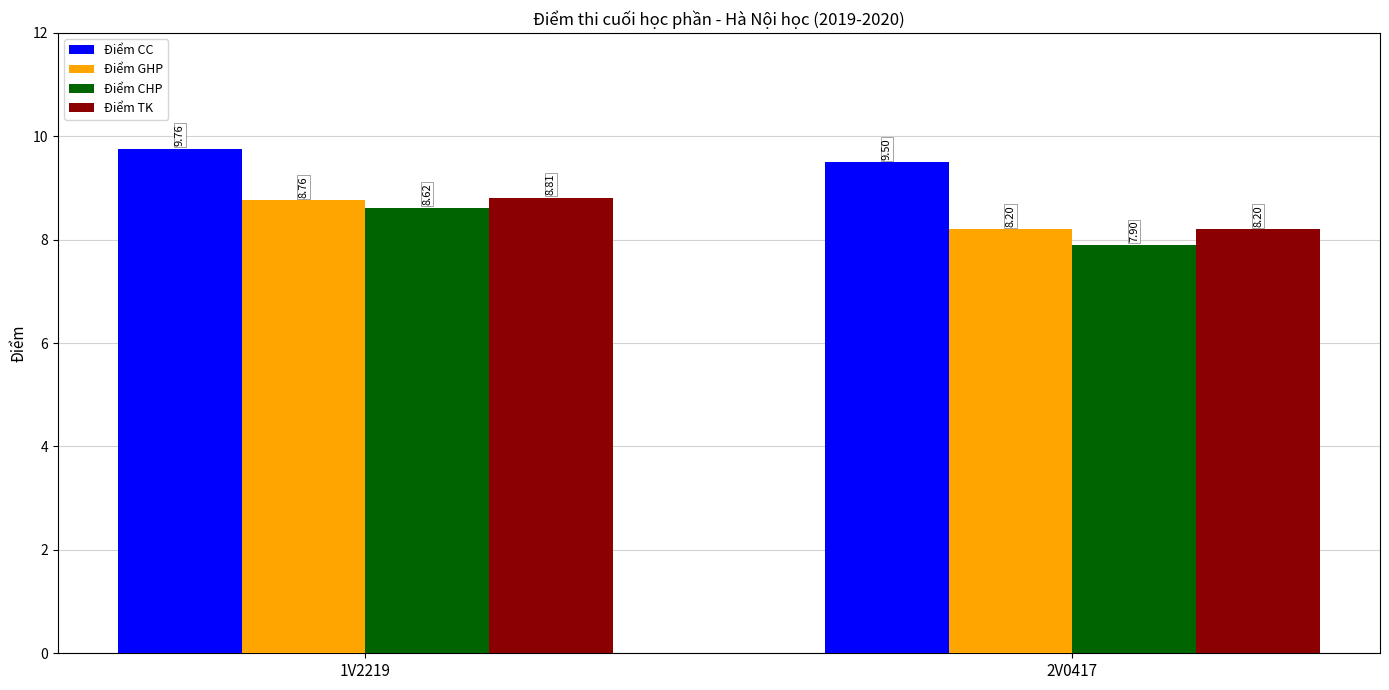

How many series are shown in this chart?

4